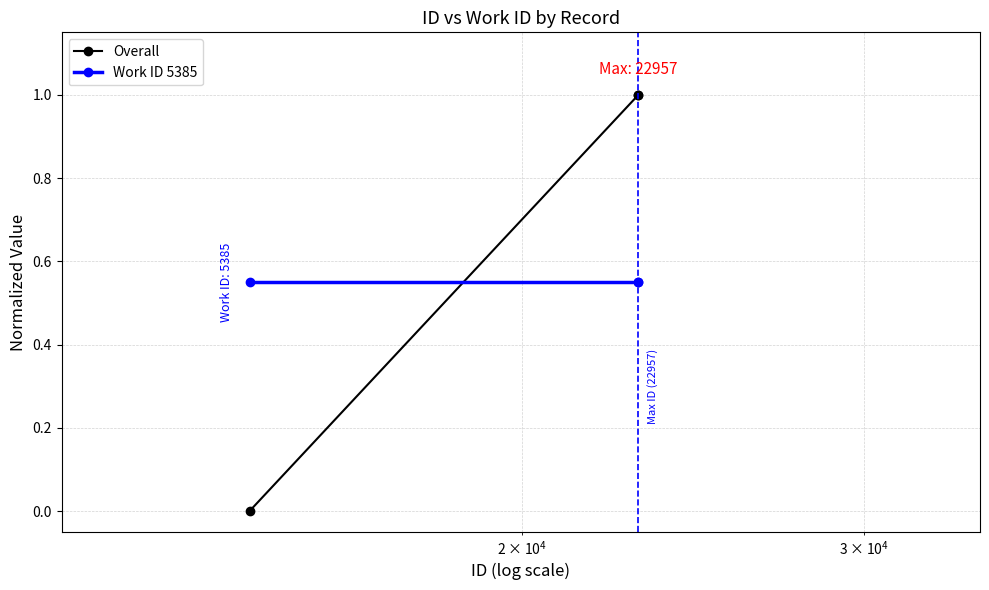

List the series in order of their overall mean, highest first.

Overall, Work ID 5385